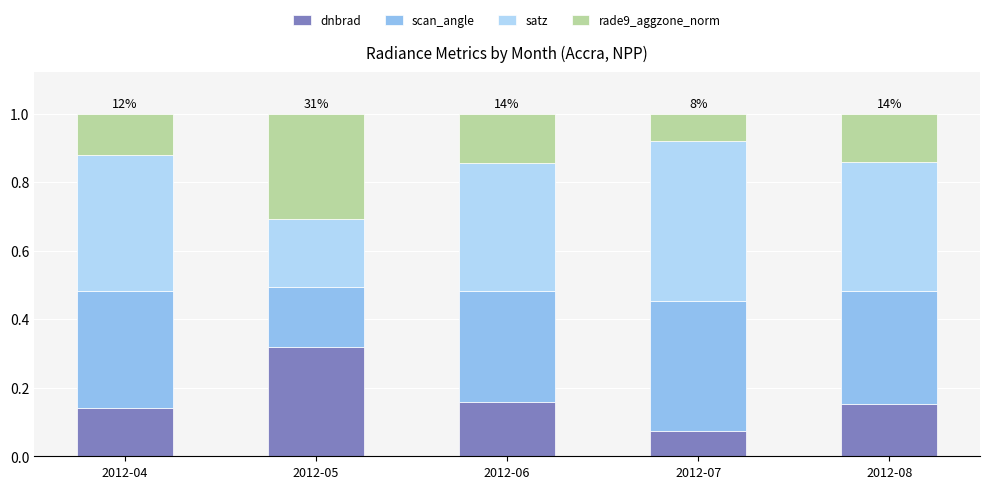

What is the total value across all series at 2012-05?

1.0